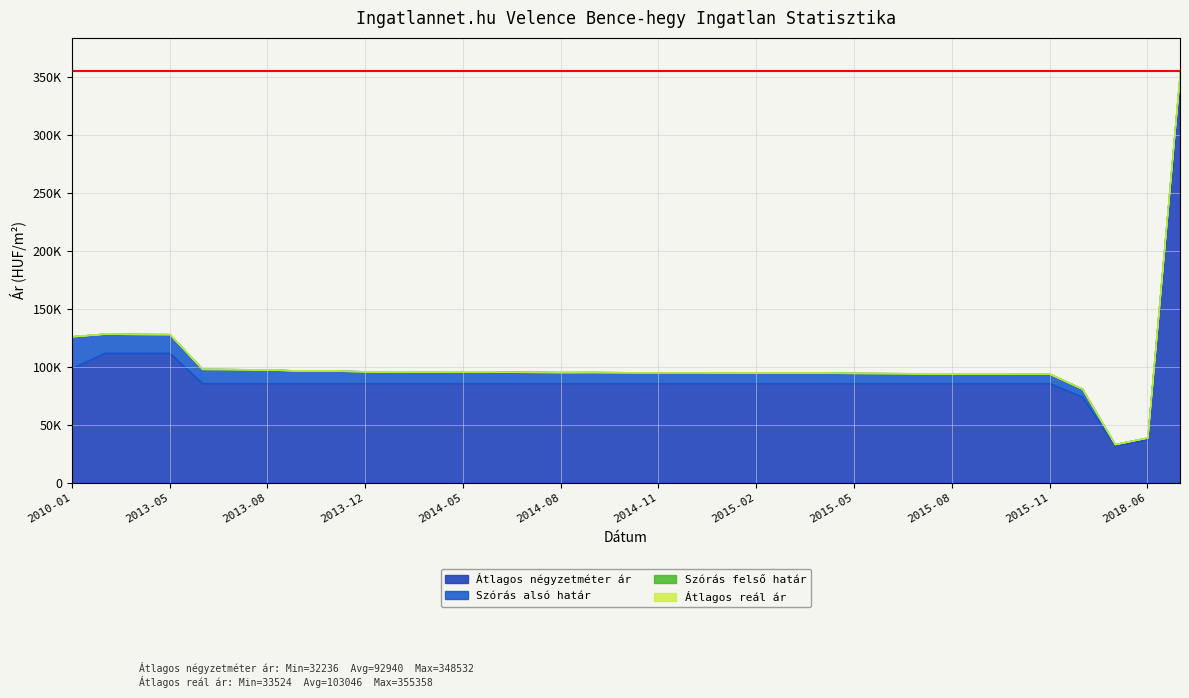

At which label is Szórás felső határ closest to 194441?

2013-03